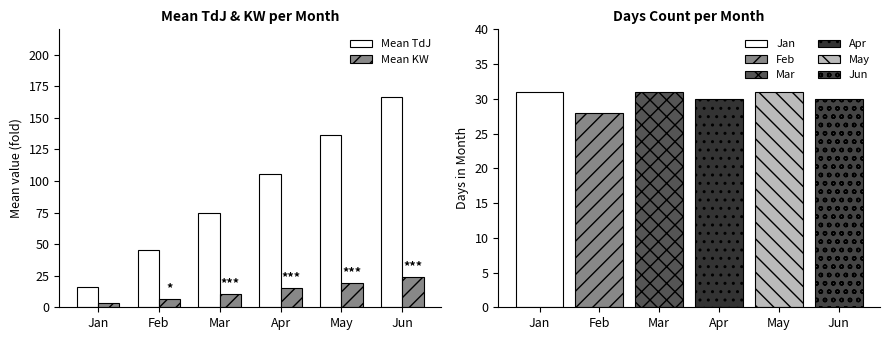

Does the chart contain stacked bars?

No